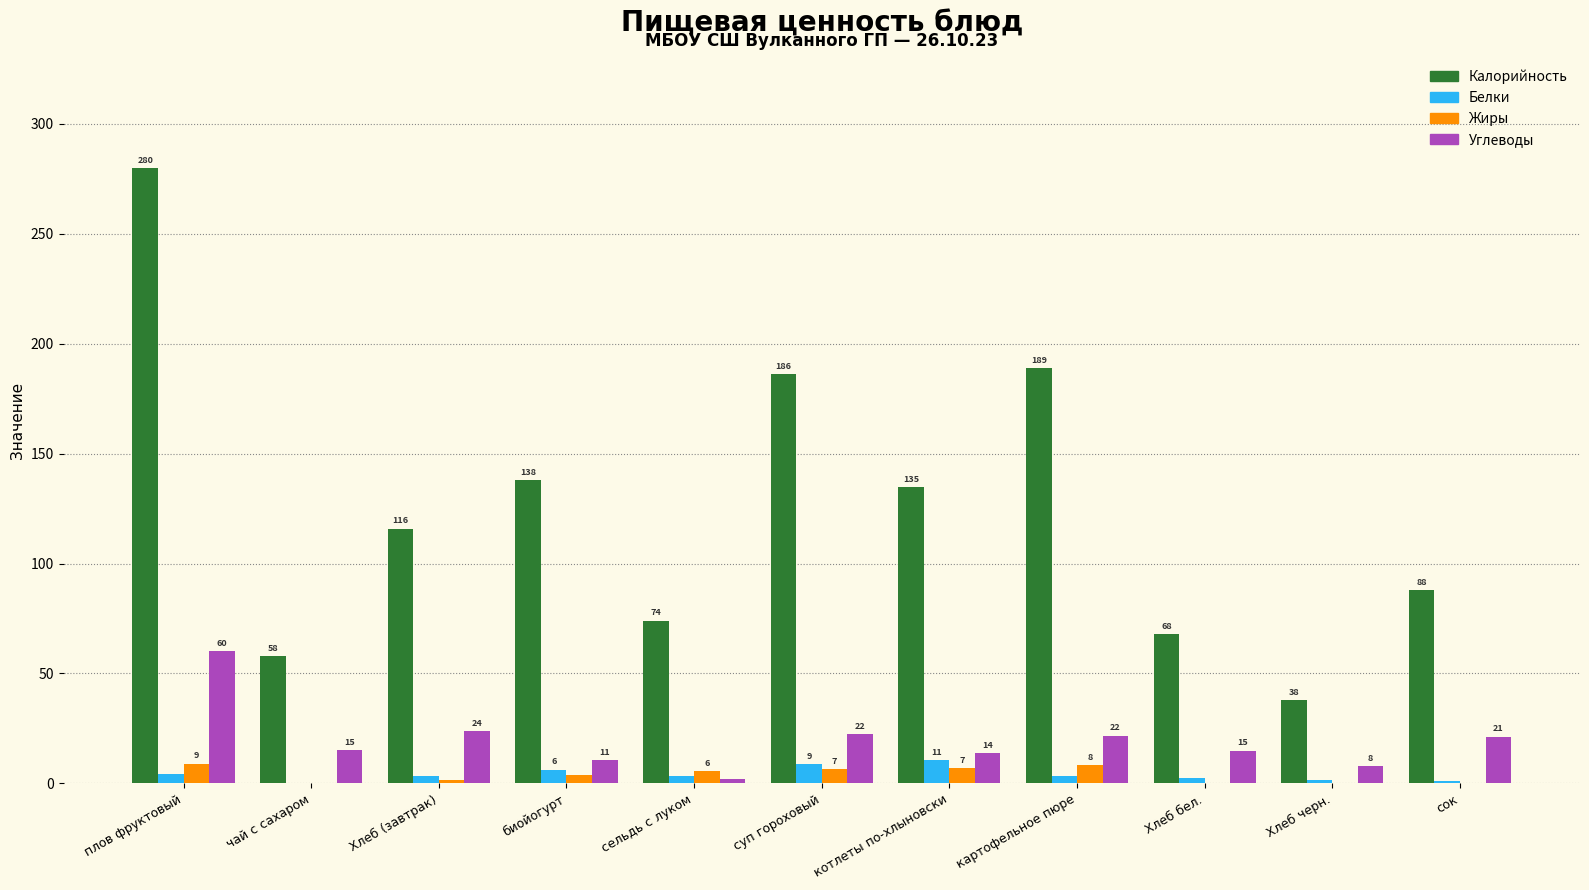

At which label does Белки reach its peak?

котлеты по-хлыновски